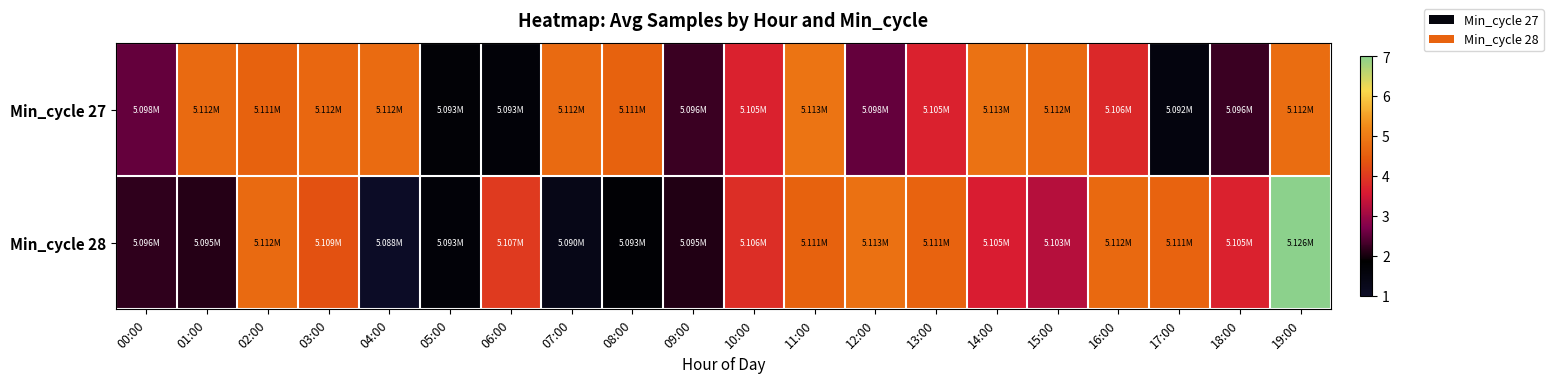

How many data points does each series have?

20